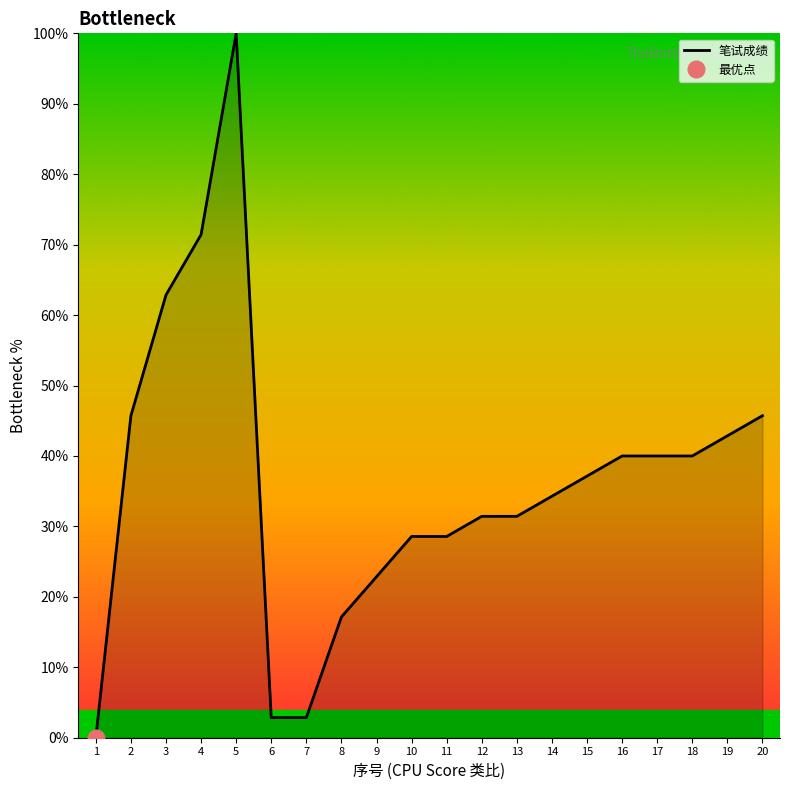

List the labels in order of value, largest first.

5, 4, 3, 2, 20, 19, 16, 17, 18, 15, 14, 12, 13, 10, 11, 9, 8, 6, 7, 1